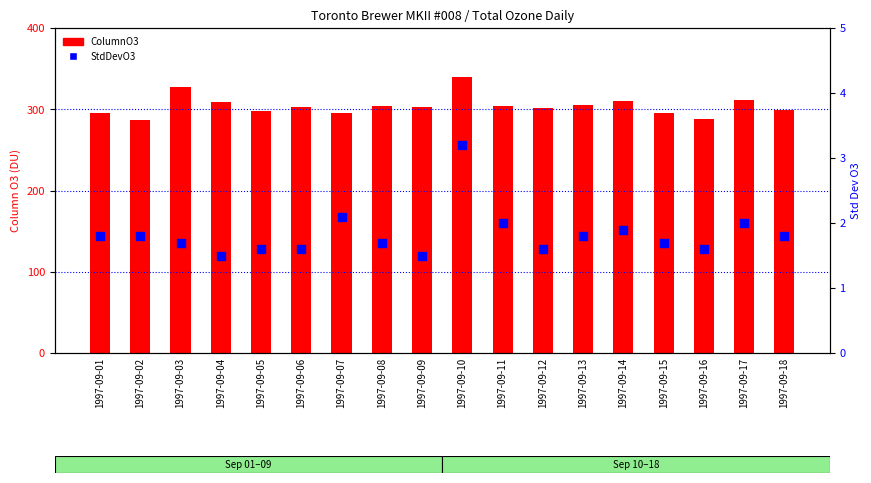

Is the value of ColumnO3 at 1997-09-07 greater than the value of StdDevO3 at 1997-09-11?

Yes